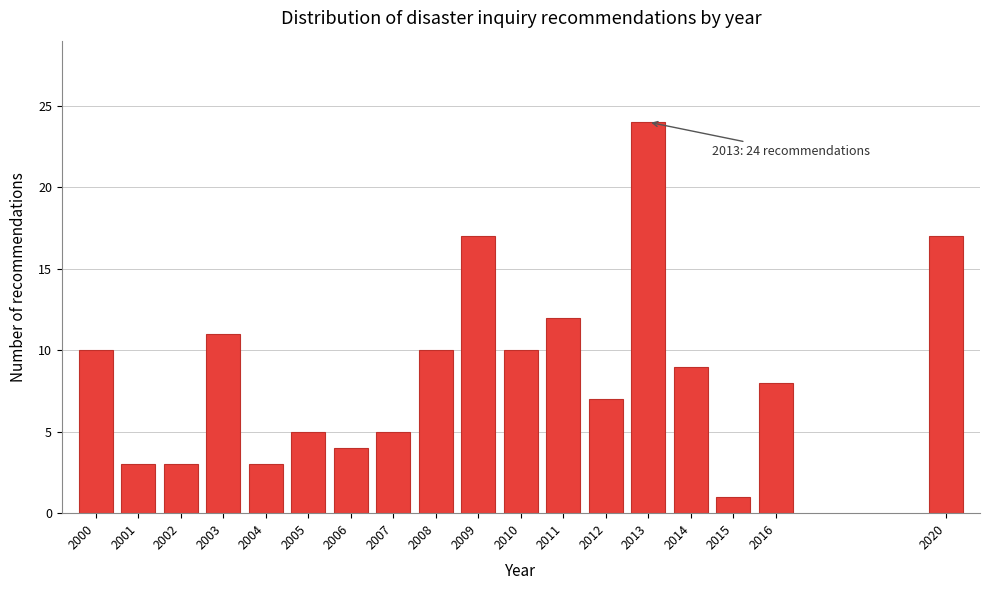

Reading left to right, extract all data points from this chart.

2000=10	2001=3	2002=3	2003=11	2004=3	2005=5	2006=4	2007=5	2008=10	2009=17	2010=10	2011=12	2012=7	2013=24	2014=9	2015=1	2016=8	2020=17